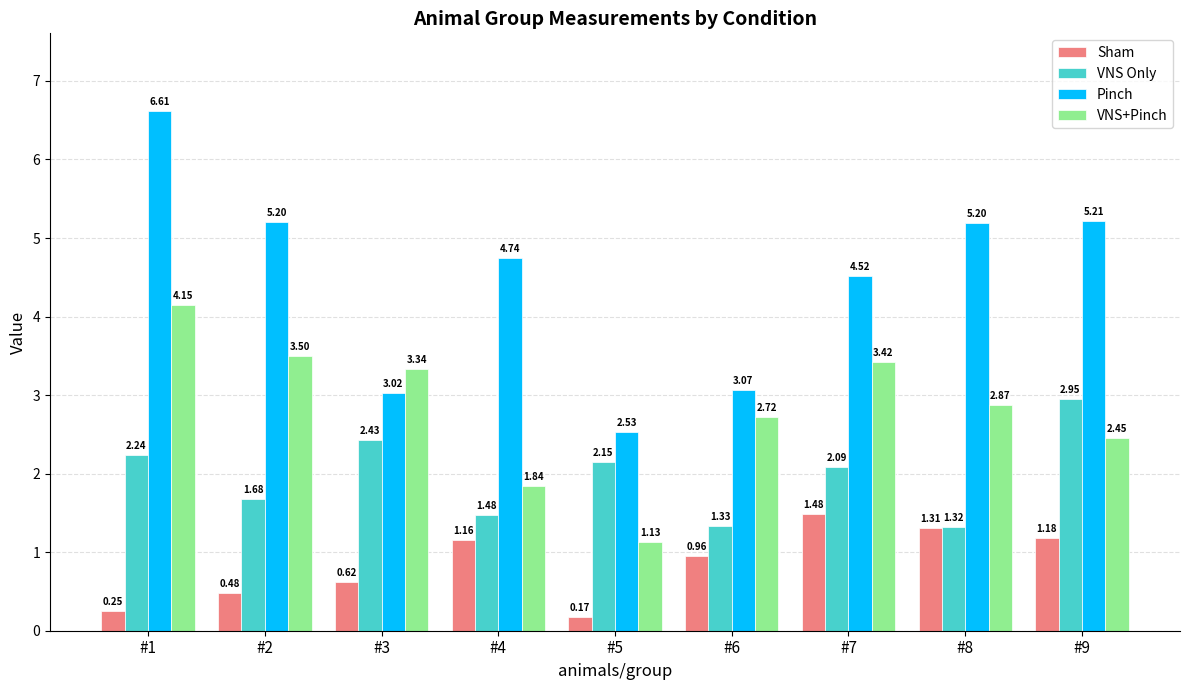

How many series are shown in this chart?

4